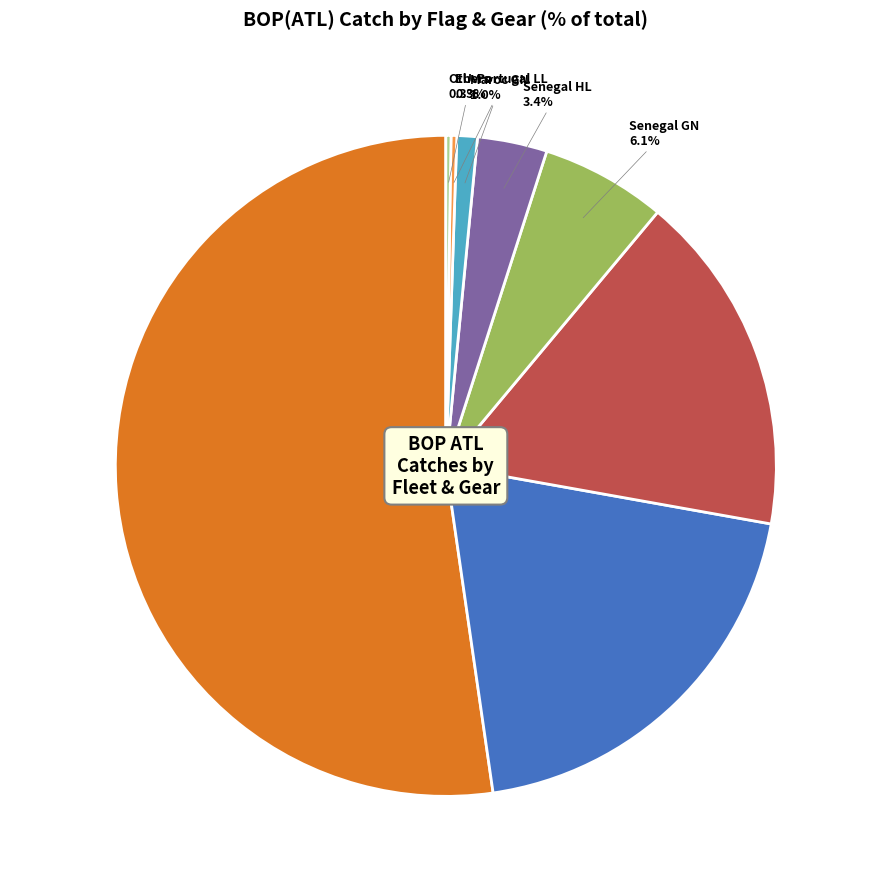

Is there a majority slice in this chart?

Yes